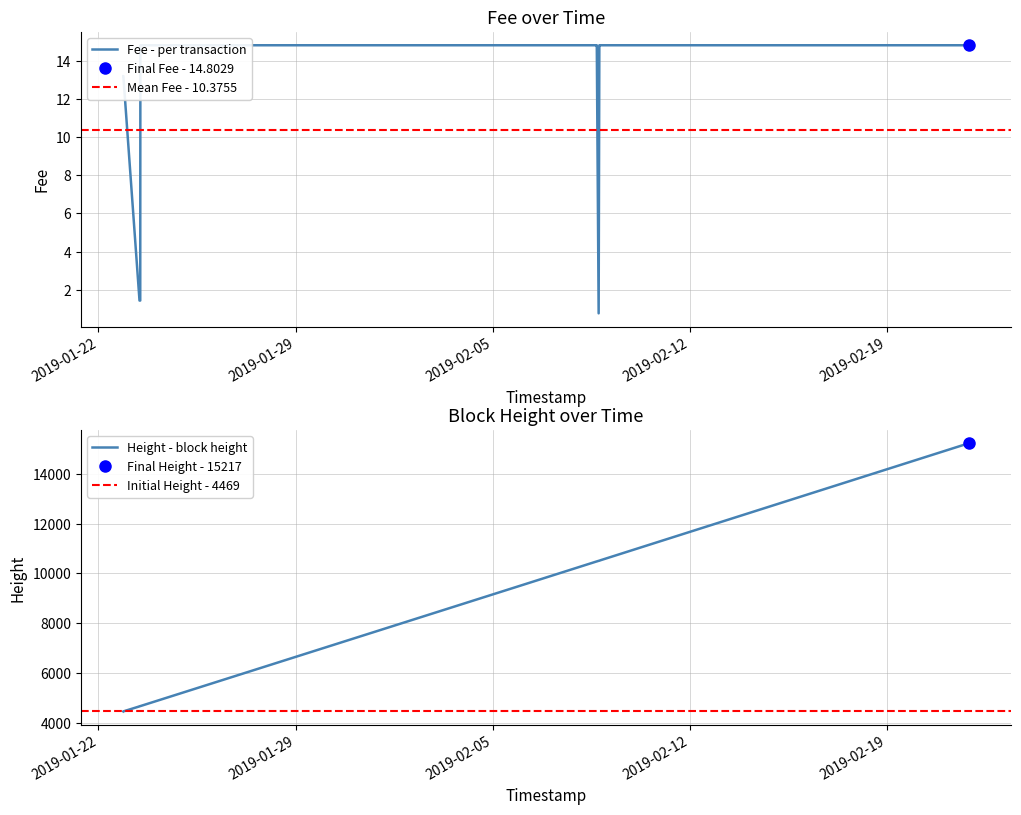

What is the difference between the highest and lowest values at 2019-01-23 11:00:22?

4671.6